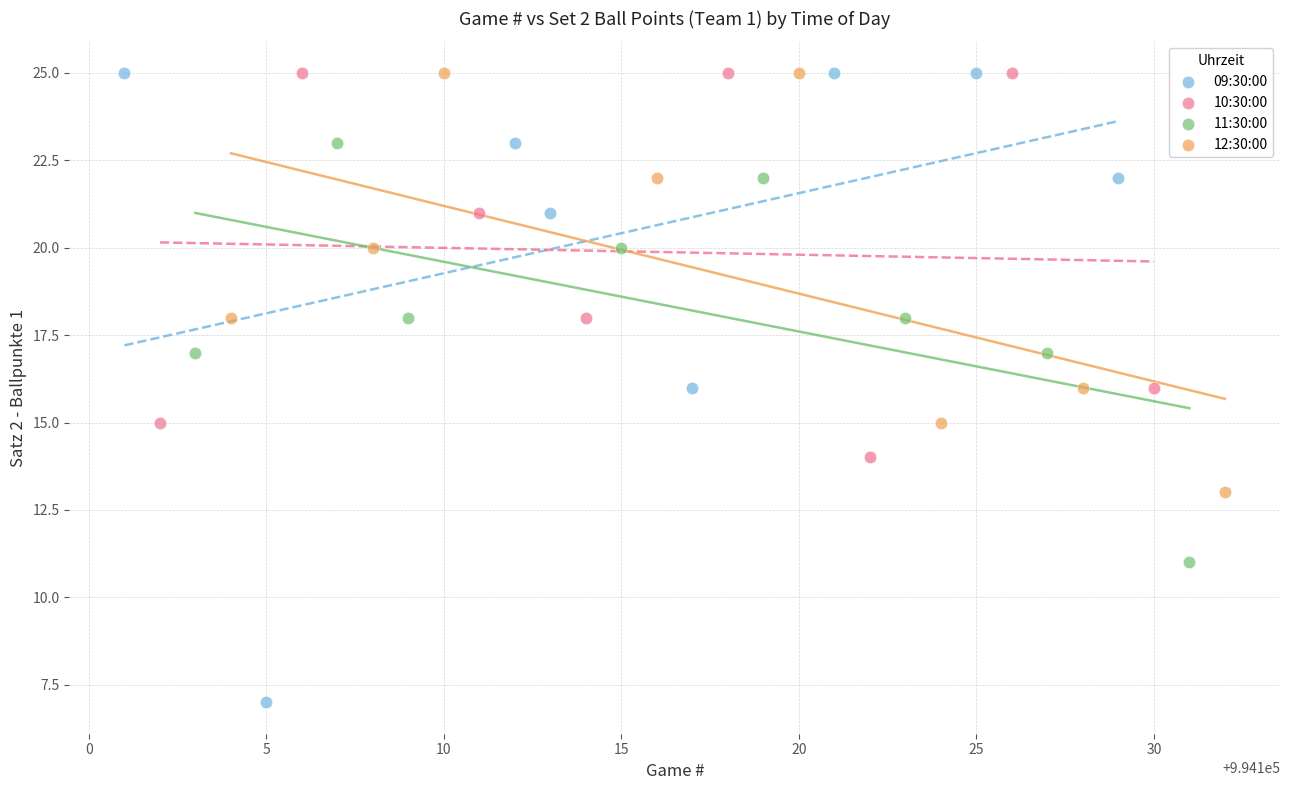

Which series contains the lowest Y value?

09:30:00